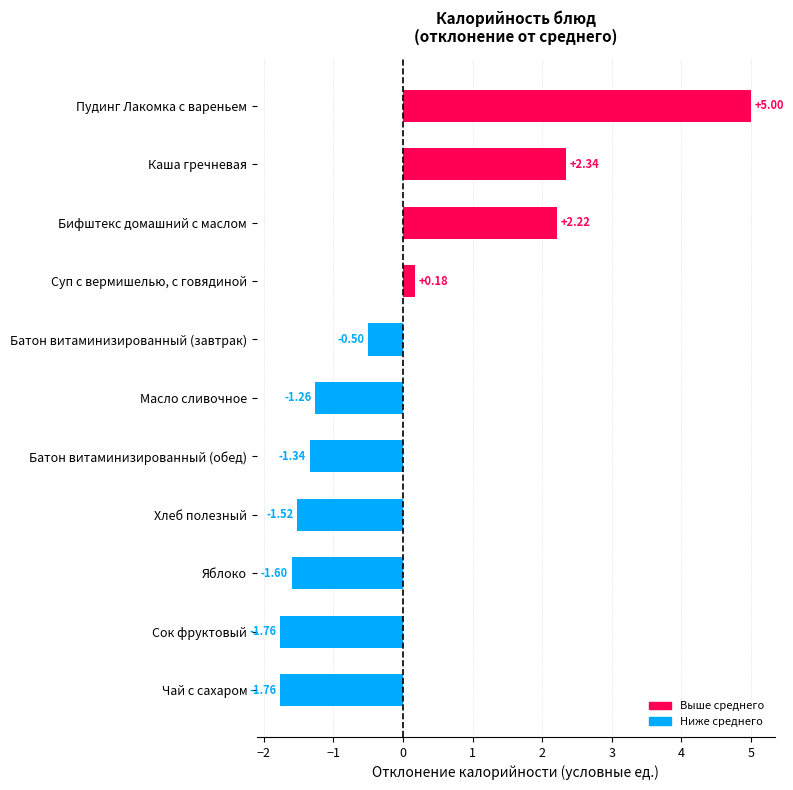

Which label corresponds to the largest value in the chart?

Пудинг Лакомка с вареньем